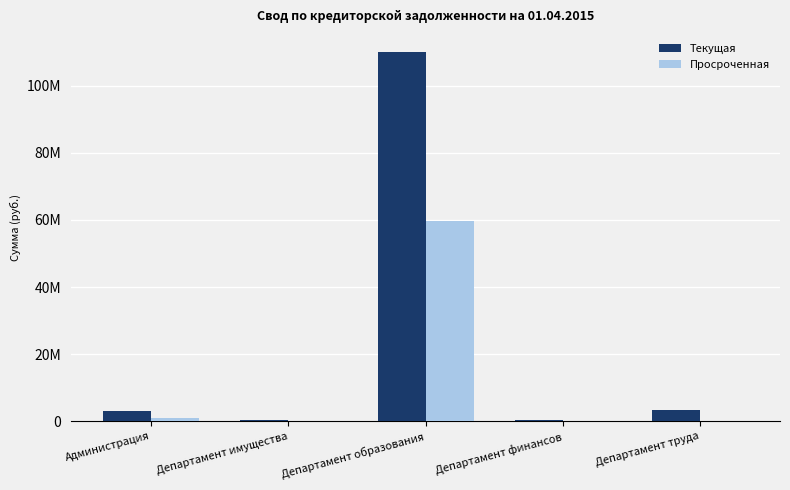

What is the difference between the Просроченная values at Департамент финансов and Департамент образования?

59728290.8